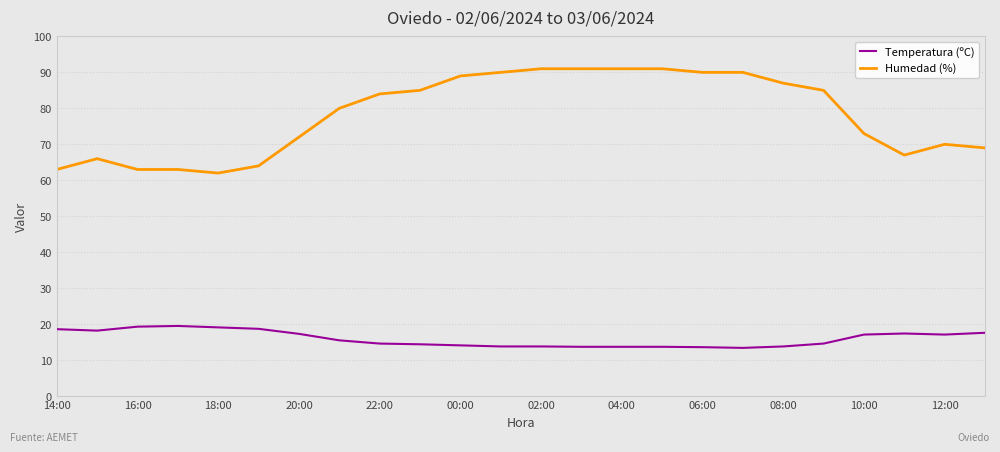

Which series has the largest range (max minus min)?

Humedad (%)